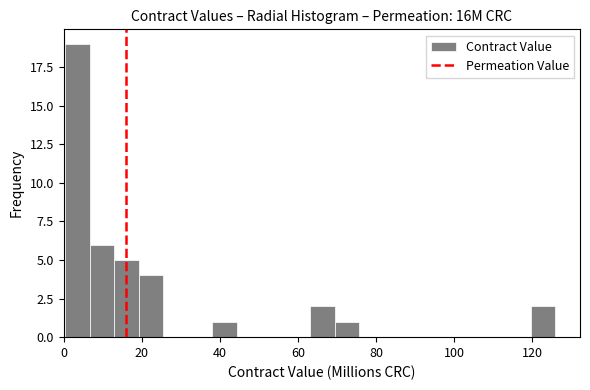

Around what value on the x-axis is the tallest bar? Give the approximate position of its centre, as read against the axis.

4